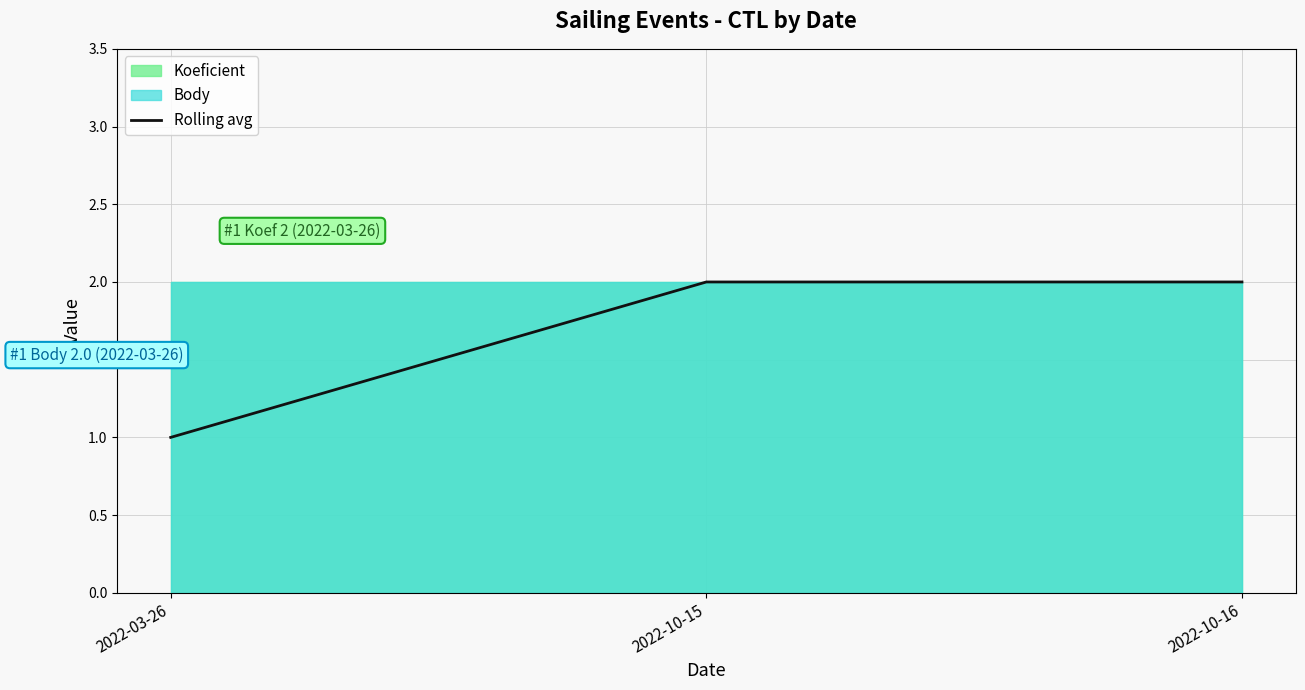

What is the difference between the values at 2022-03-26 and 2022-10-16?

1